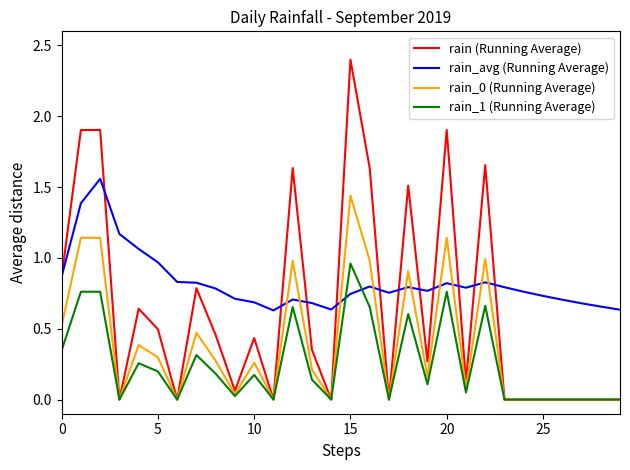

At how many categories does at least one series exceed 1?

10